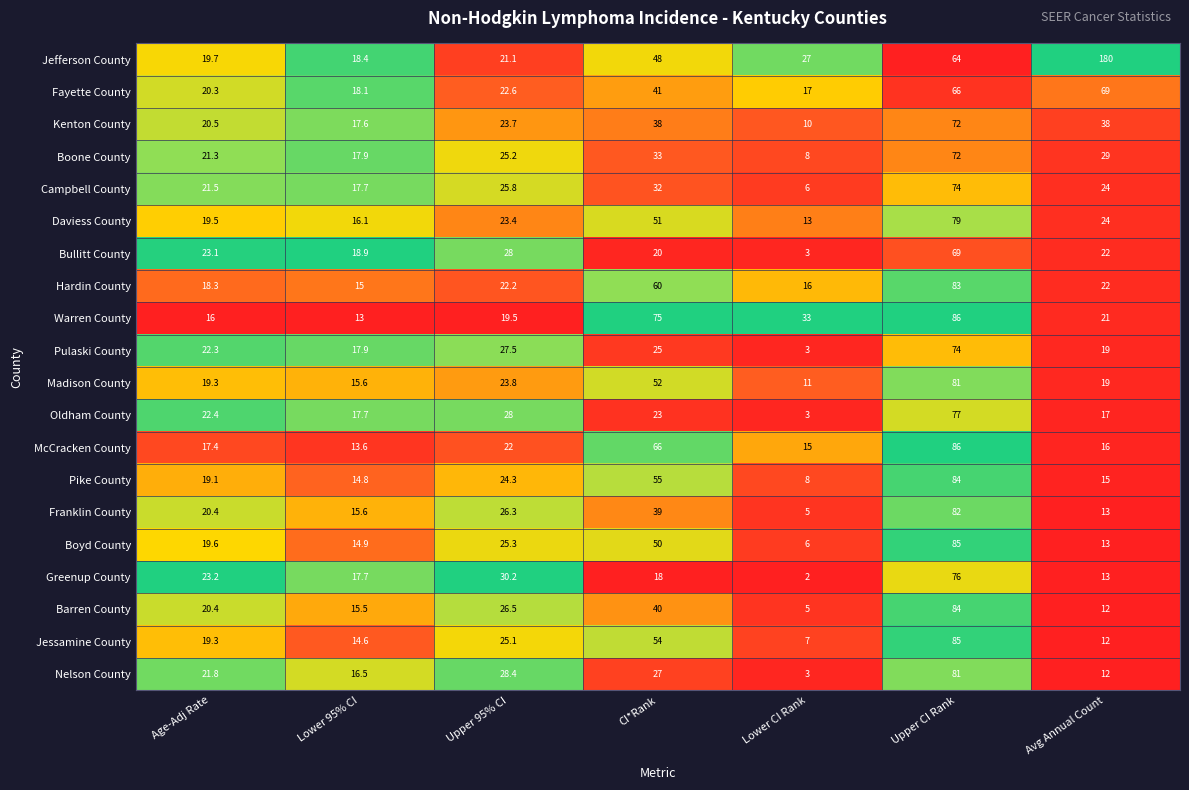

What is the difference between the Nelson County values at Upper CI Rank and Lower CI Rank?

78.0